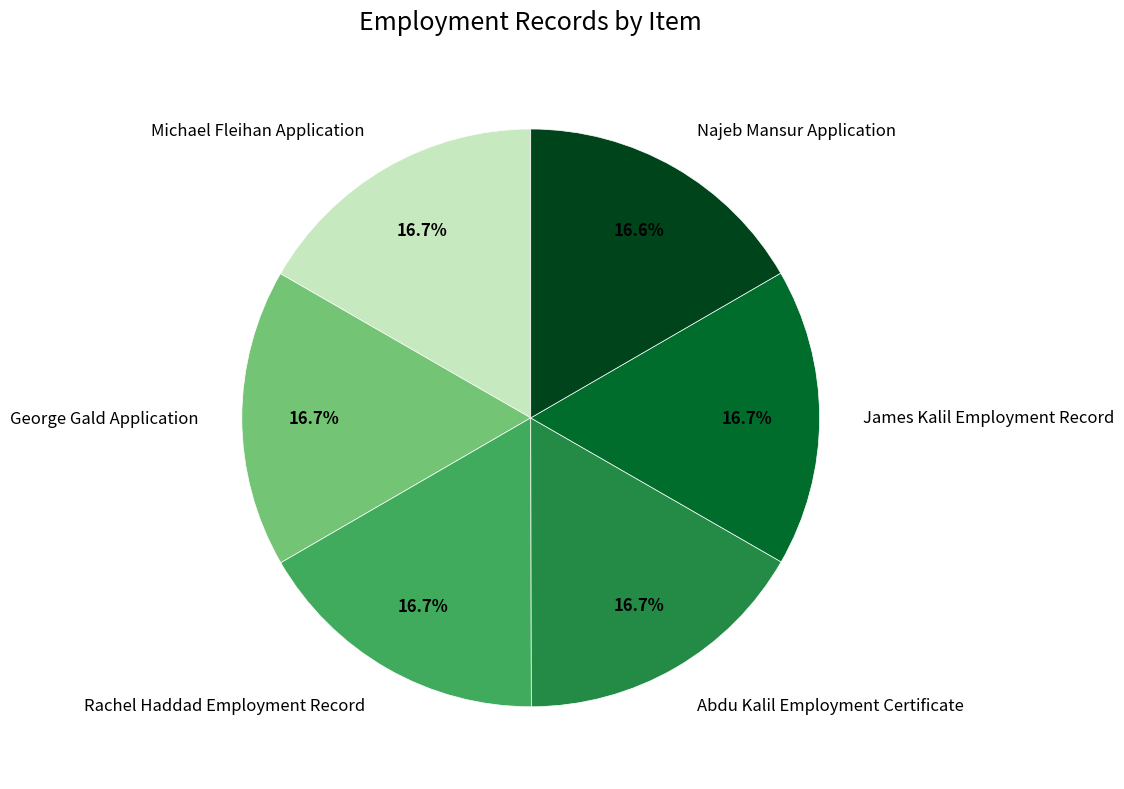

Count the number of slices in the pie.

6